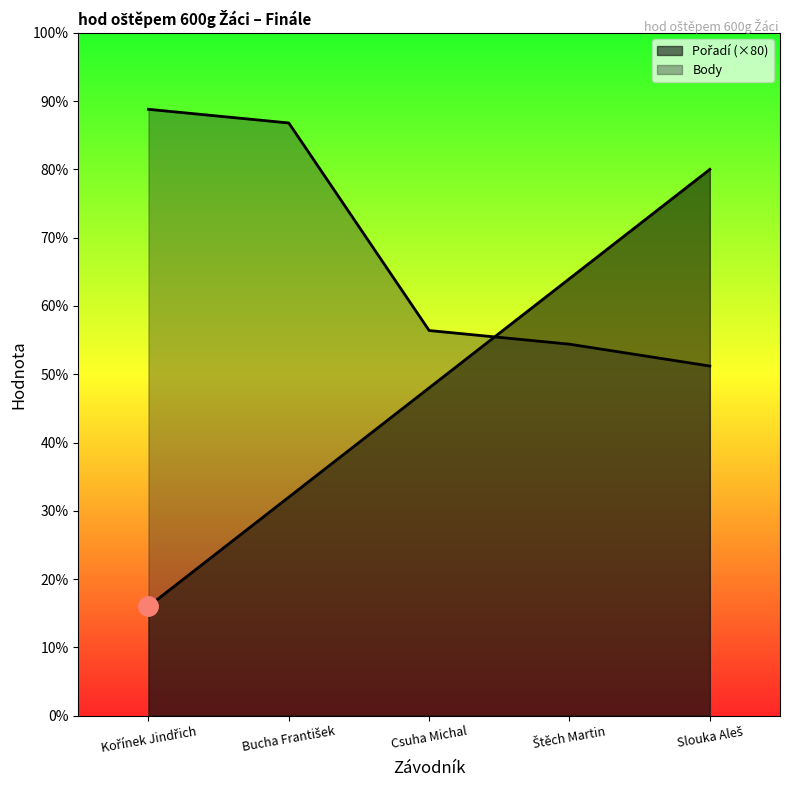

The Body series shows 256 at Slouka Aleš. True or false?

True